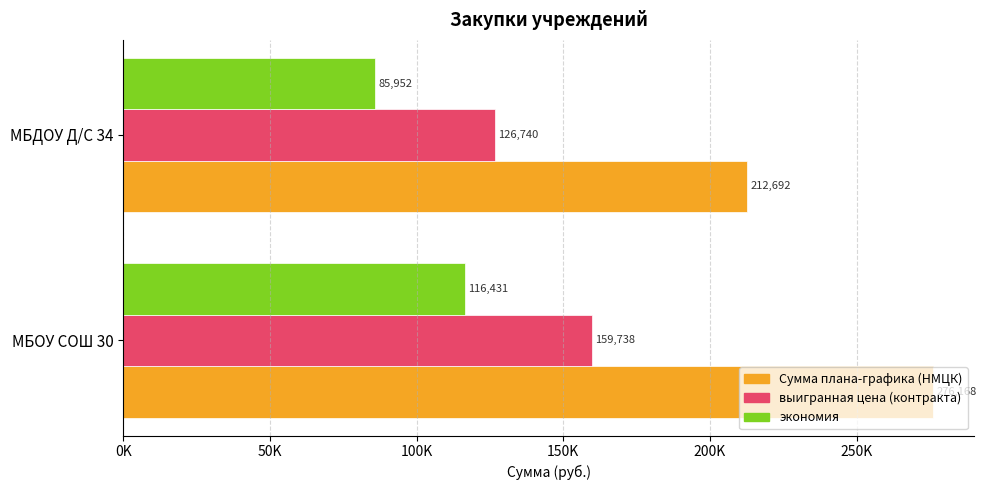

What is the value of the выигранная цена (контракта) bar at the 1st from the left?

159737.7